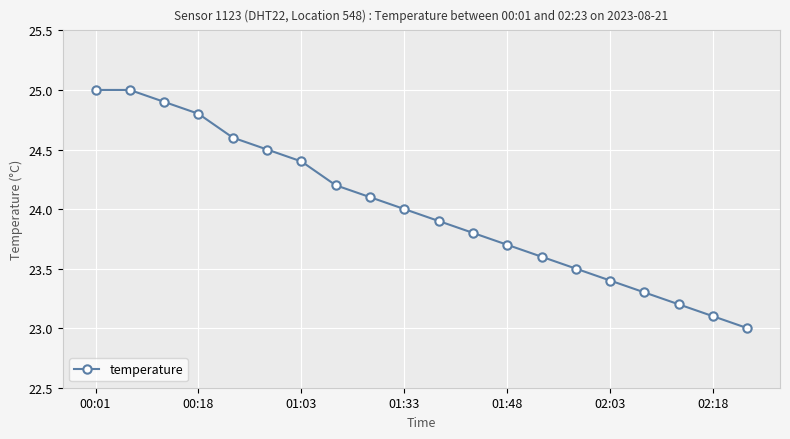

What is the difference between the maximum and minimum values?

2.0